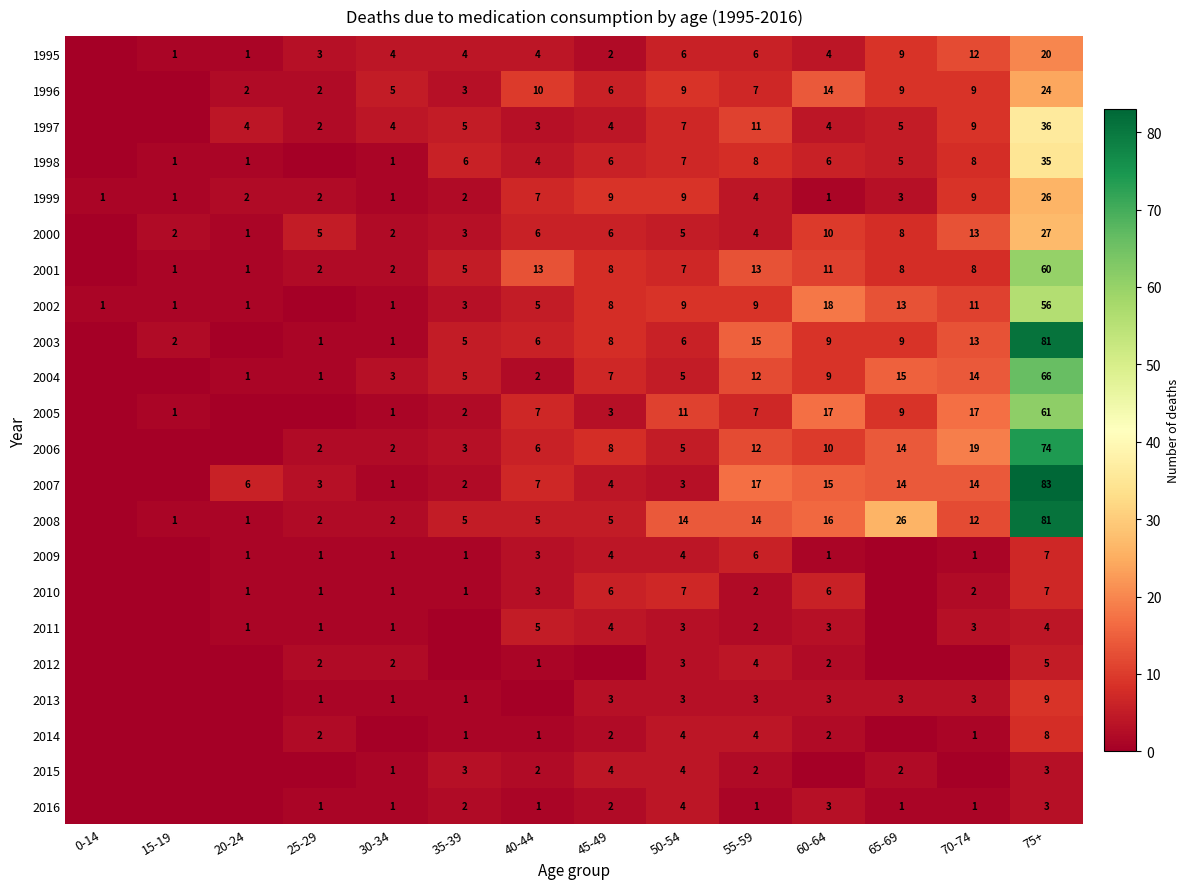

What is the difference between the 1997 values at 65-69 and 75+?

31